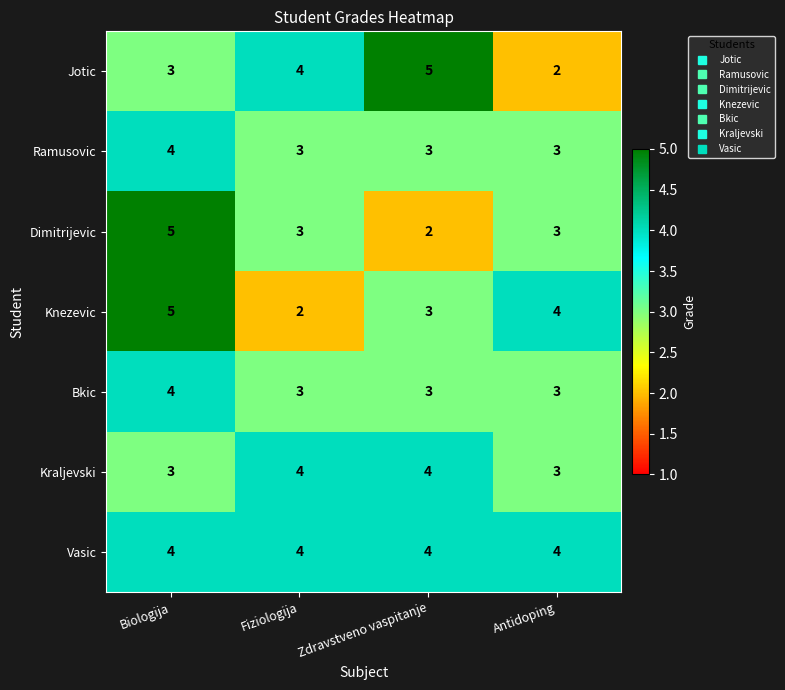

What is the total value across all series at Biologija?

28